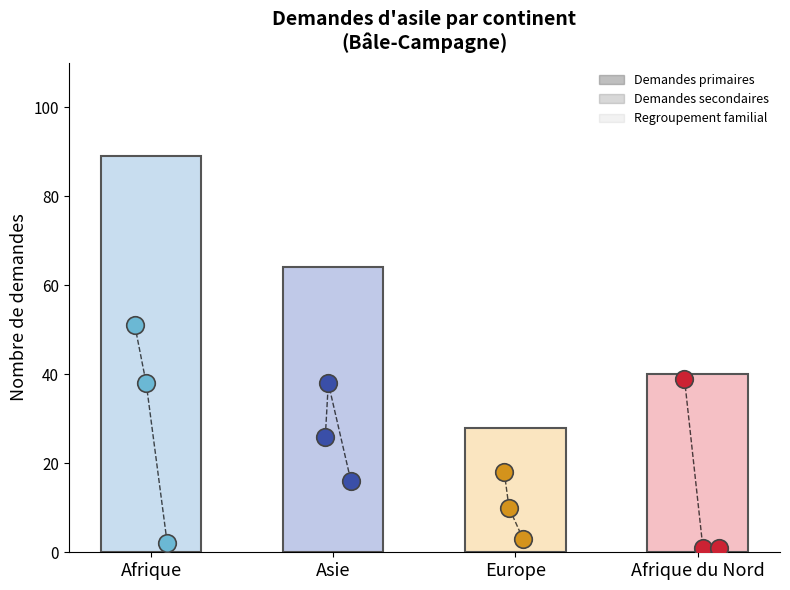

At which category is the sum across all series the highest?

Afrique